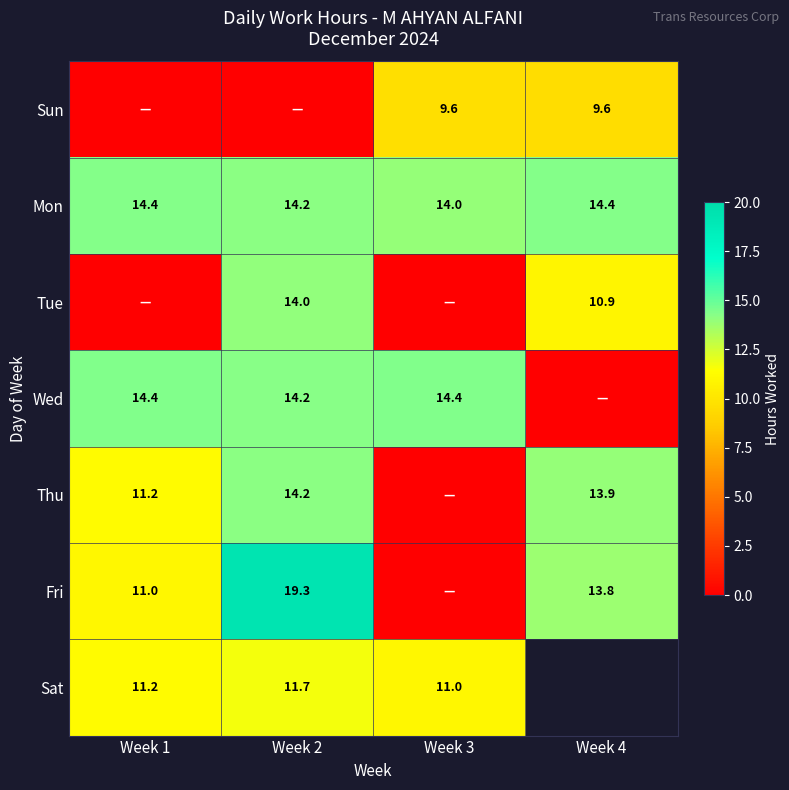

How many data points does each series have?

4